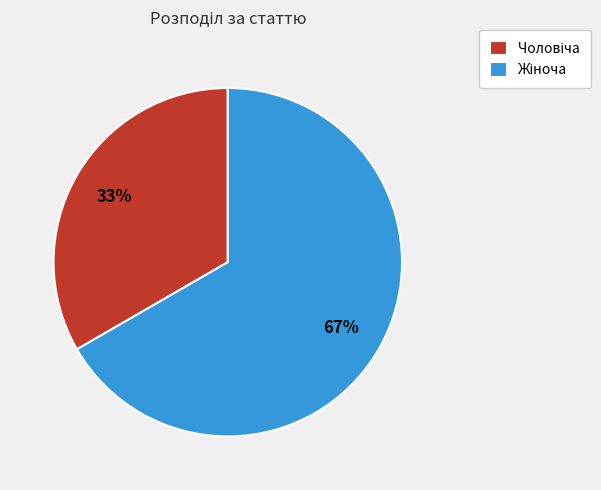

Does any single category account for the majority?

Yes